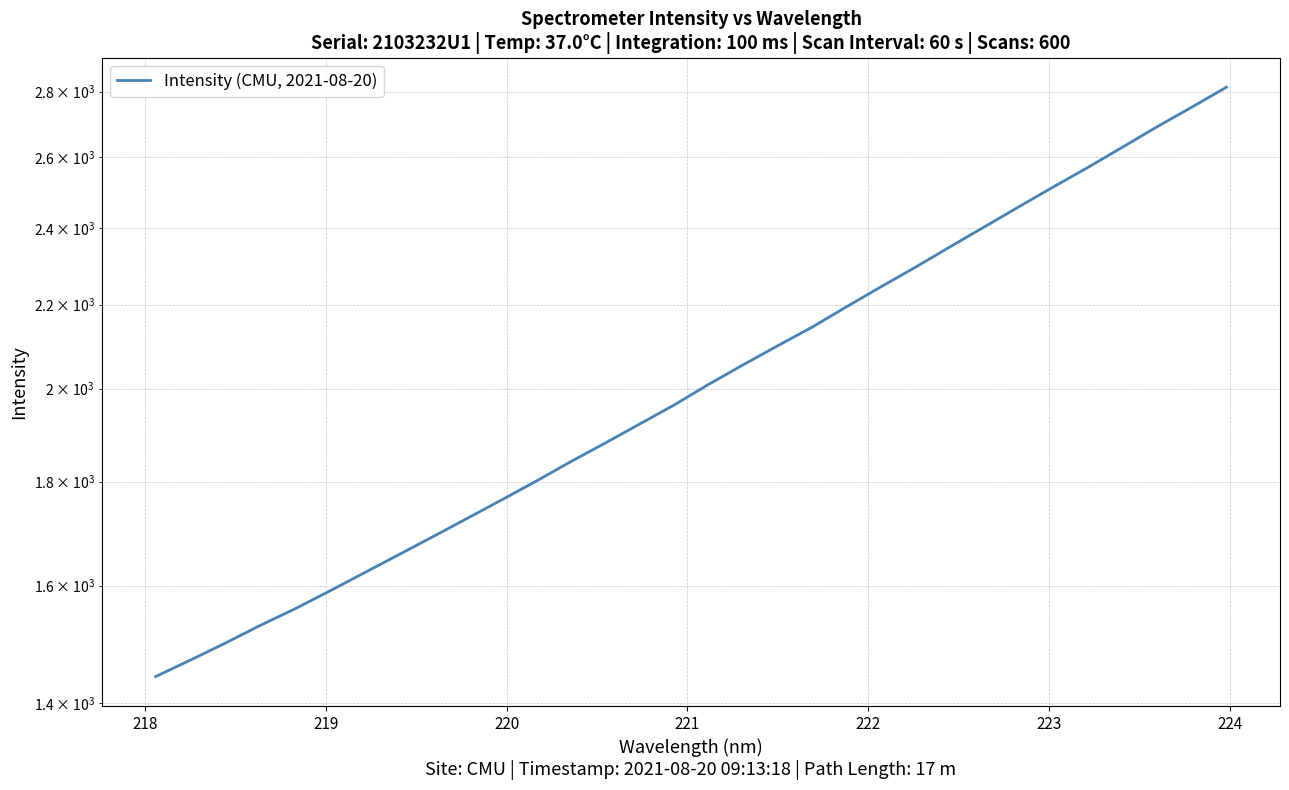

What is the smallest value displayed?

1443.4